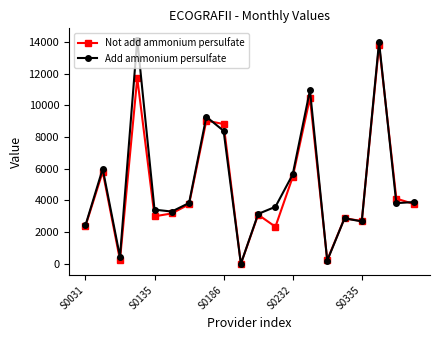

What is the average value of the Not add ammonium persulfate series?

4845